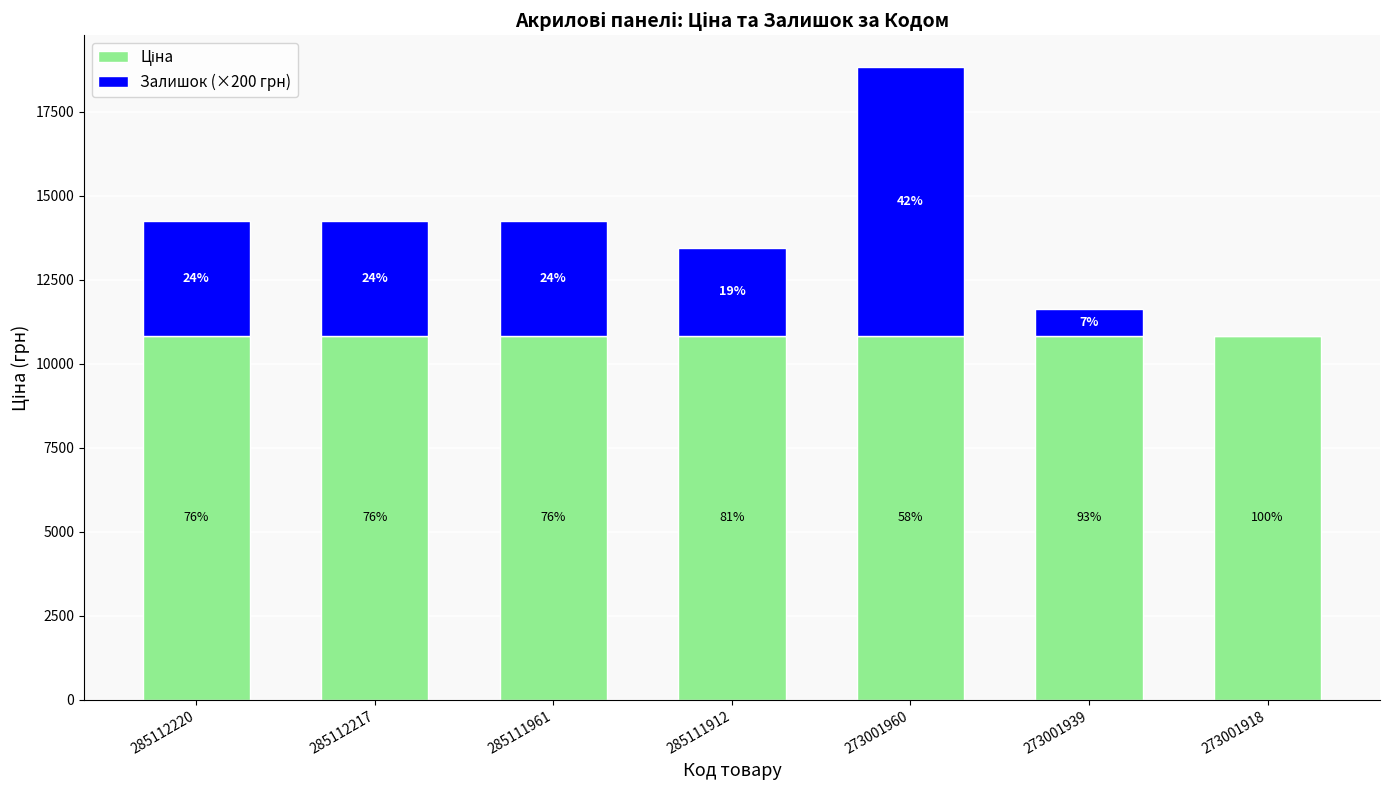

What is the difference between the second highest and second lowest values in the Залишок (×200 грн) series?

2600.0